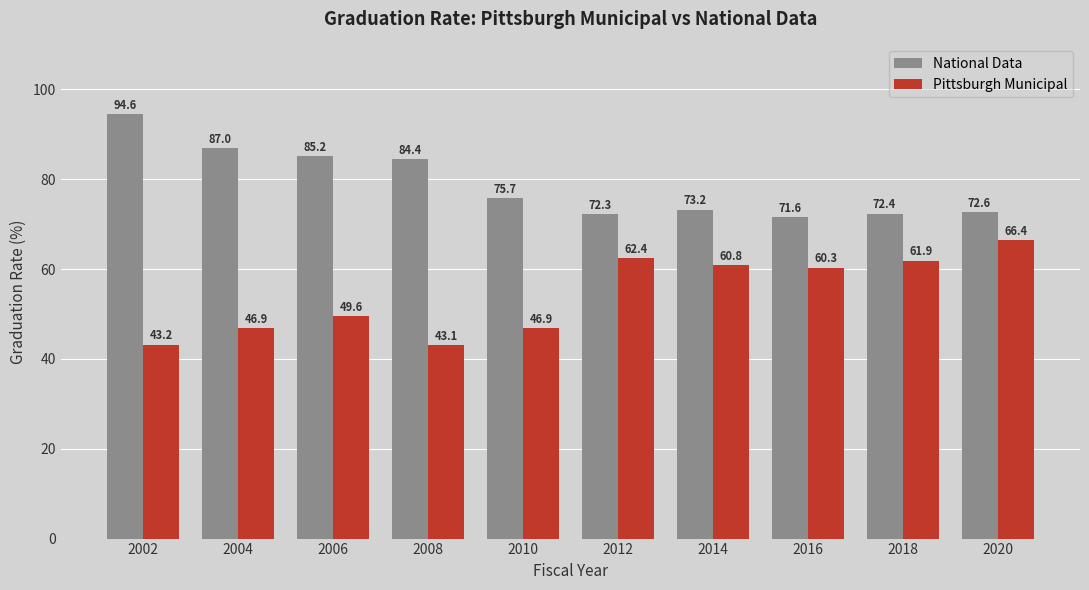

Reading left to right, list all the values displayed in this chart.

National Data: 94.6	87.0	85.2	84.4	75.7	72.3	73.2	71.6	72.4	72.6
Pittsburgh Municipal: 43.2	46.9	49.6	43.1	46.9	62.4	60.8	60.3	61.9	66.4